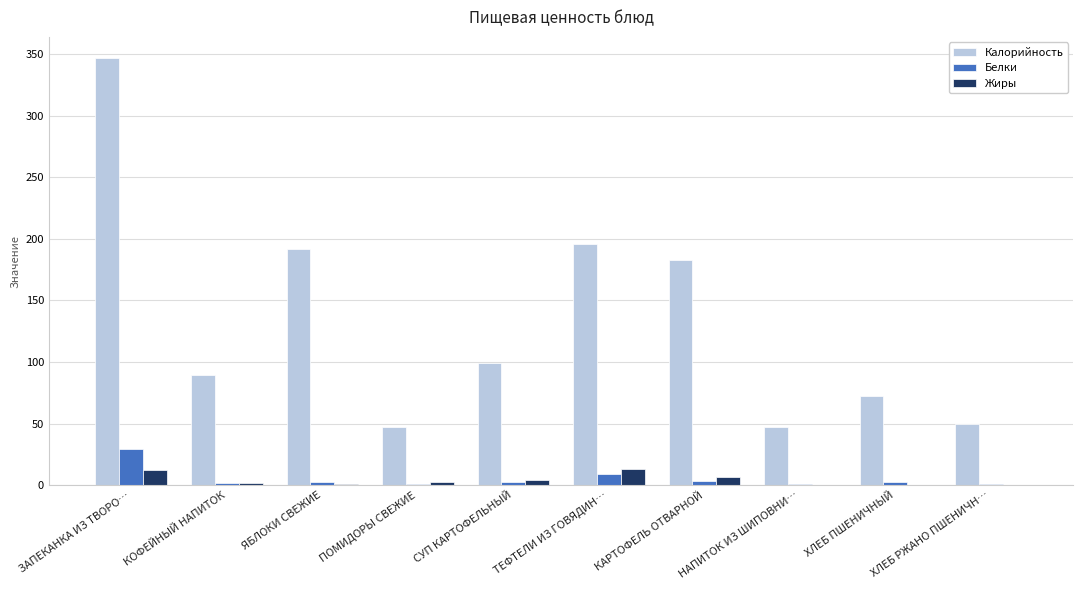

Is the value of Жиры at ПОМИДОРЫ СВЕЖИЕ greater than the value of Калорийность at ПОМИДОРЫ СВЕЖИЕ?

No